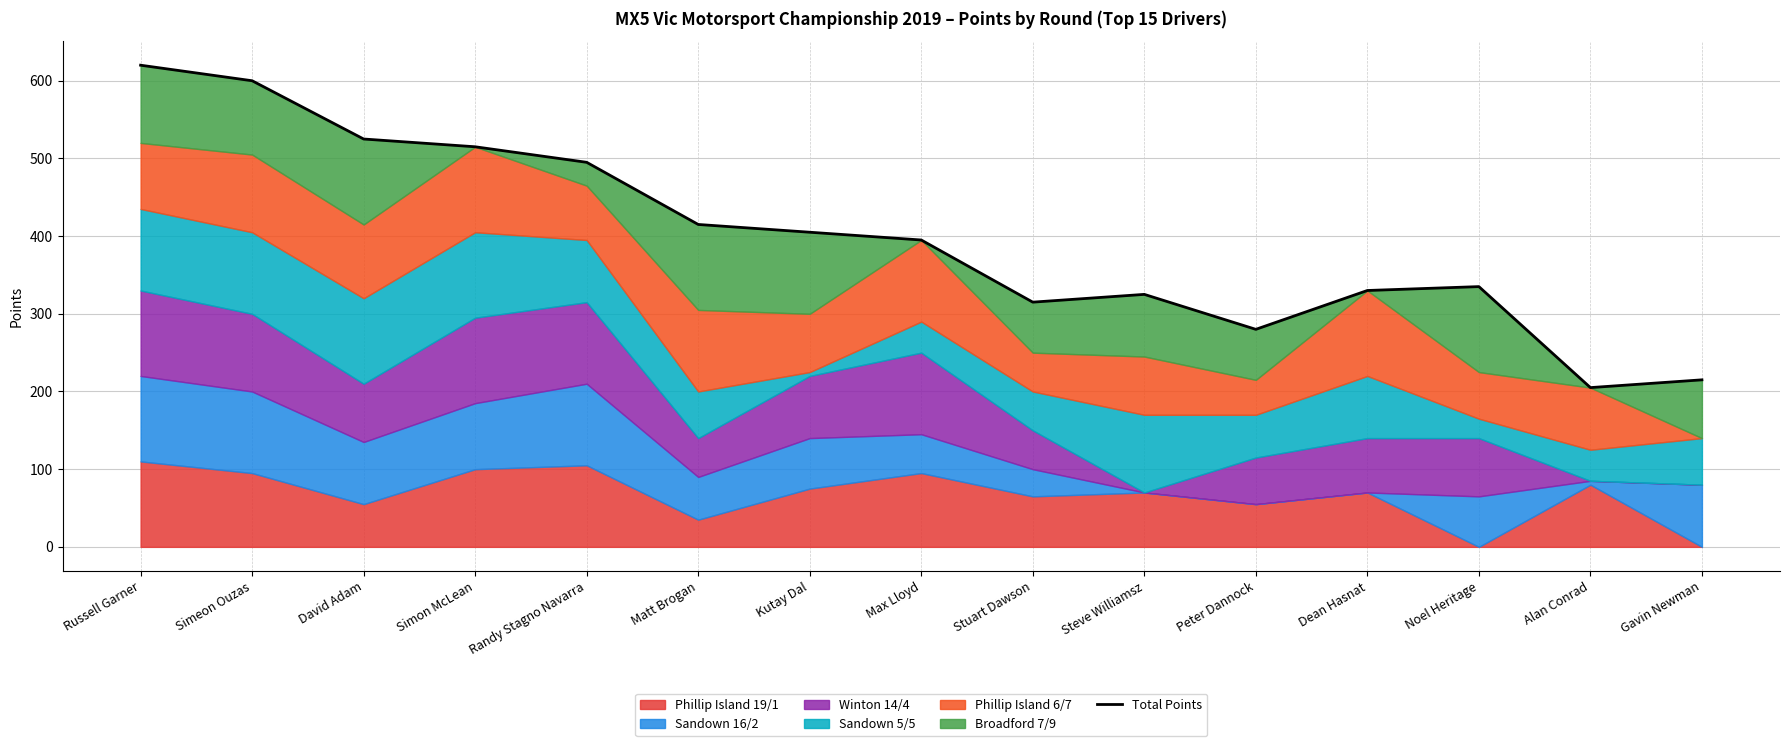

What is the value of the 10th point from the left?

325